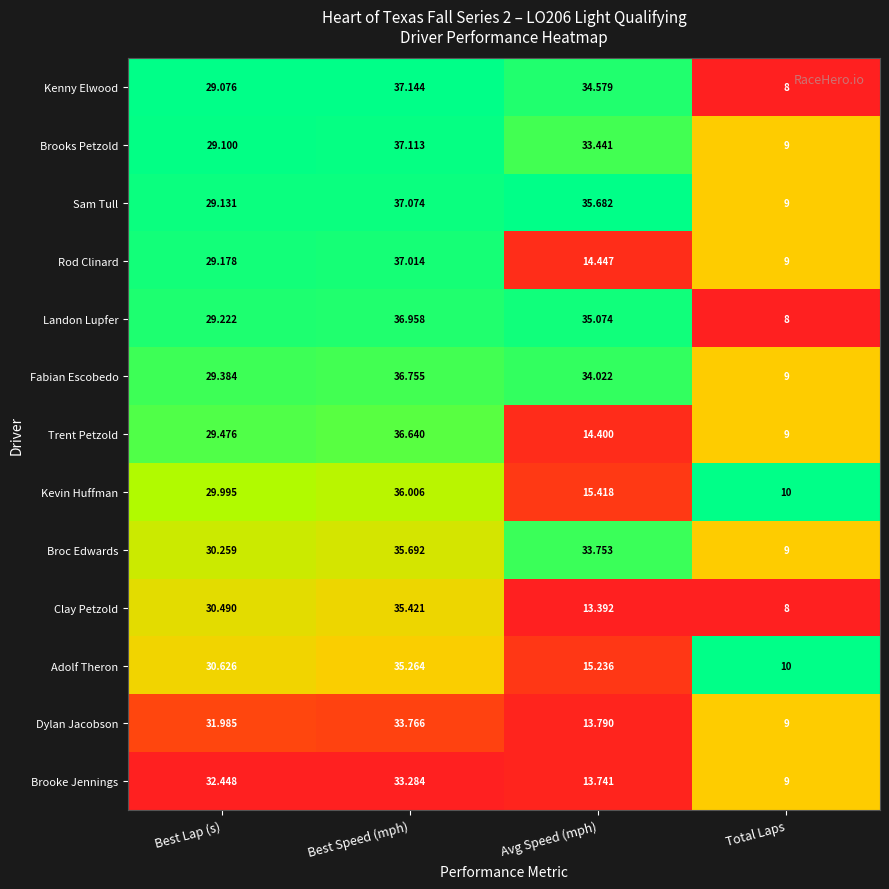

Between Best Speed (mph) and Total Laps, which series saw the biggest shift?

Kenny Elwood